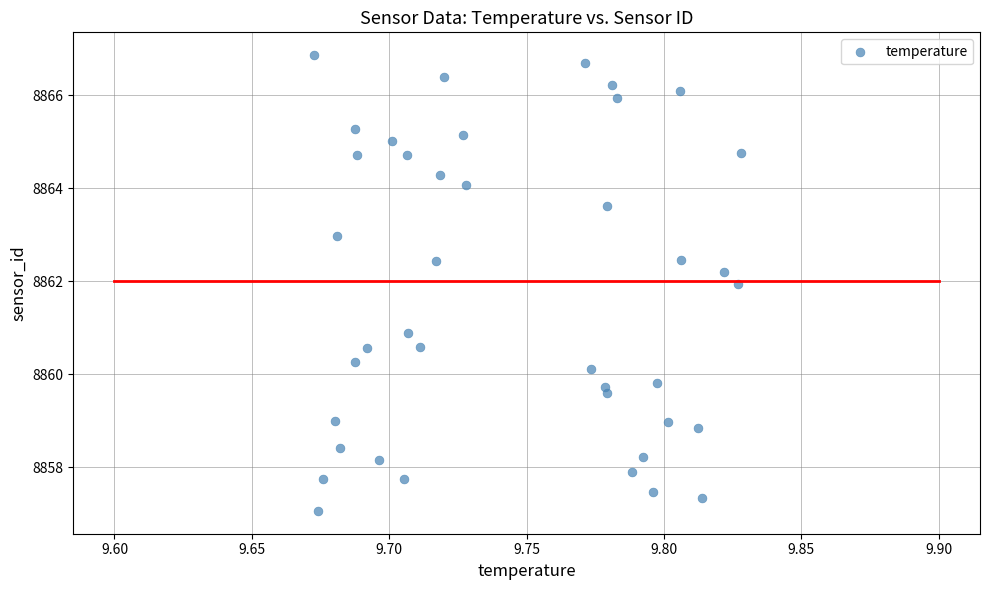

What is the range of Y values (max minus min)?

9.8